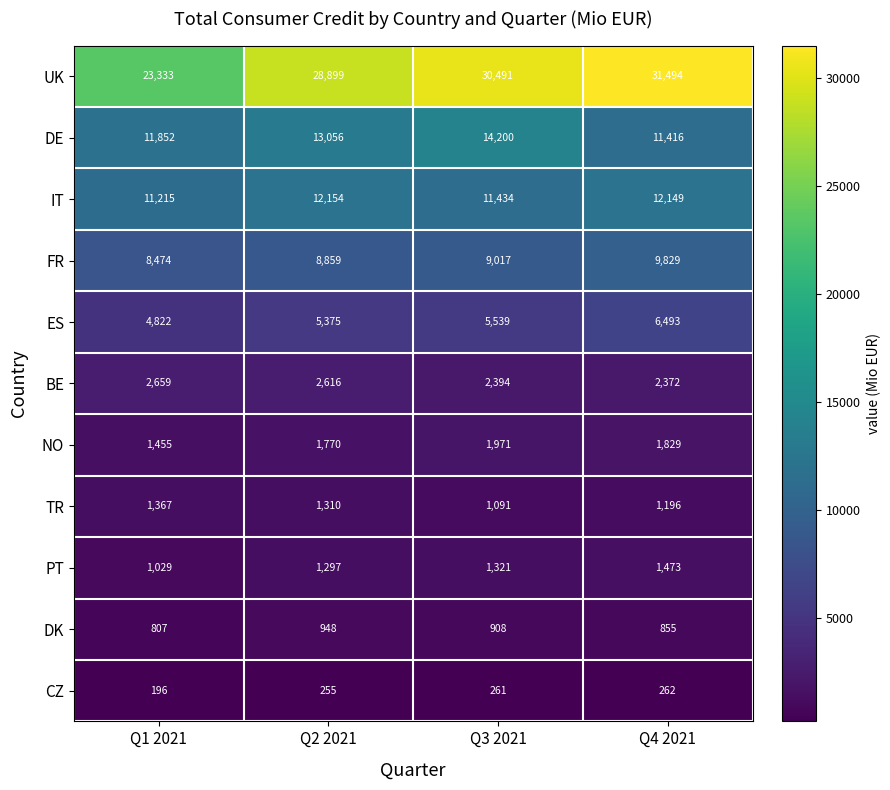

How many series are shown in this chart?

11